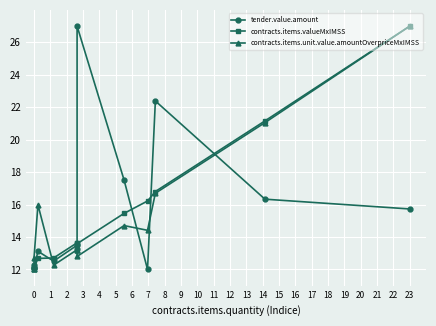

Between 10 and 6, which is larger?

10